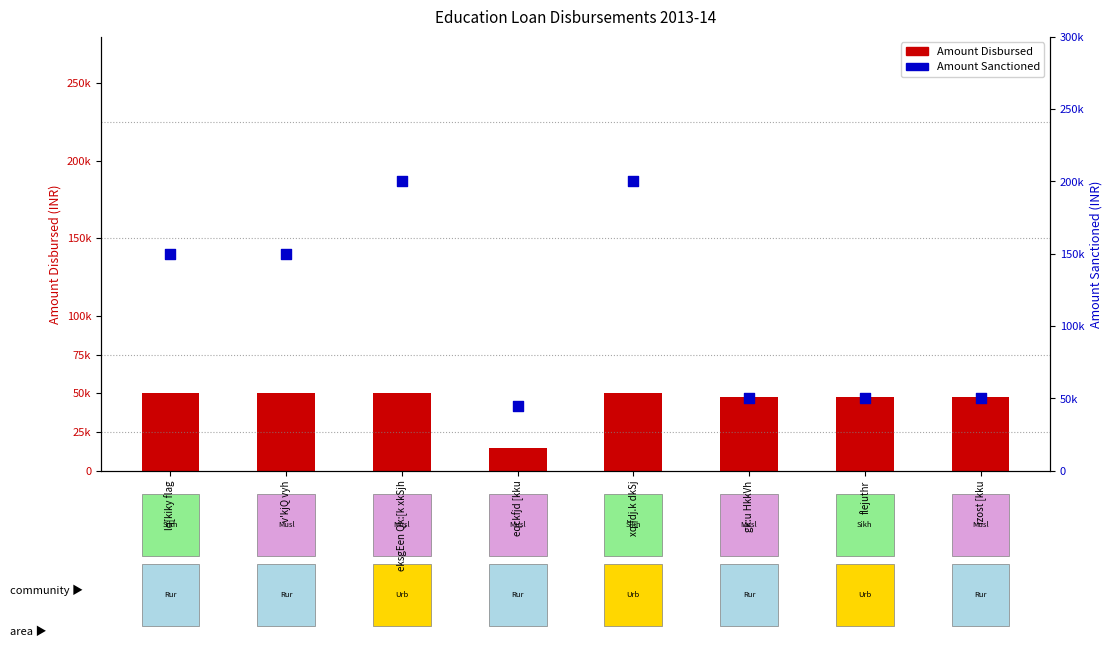

Which series has the widest spread of Y values?

Amount Sanctioned